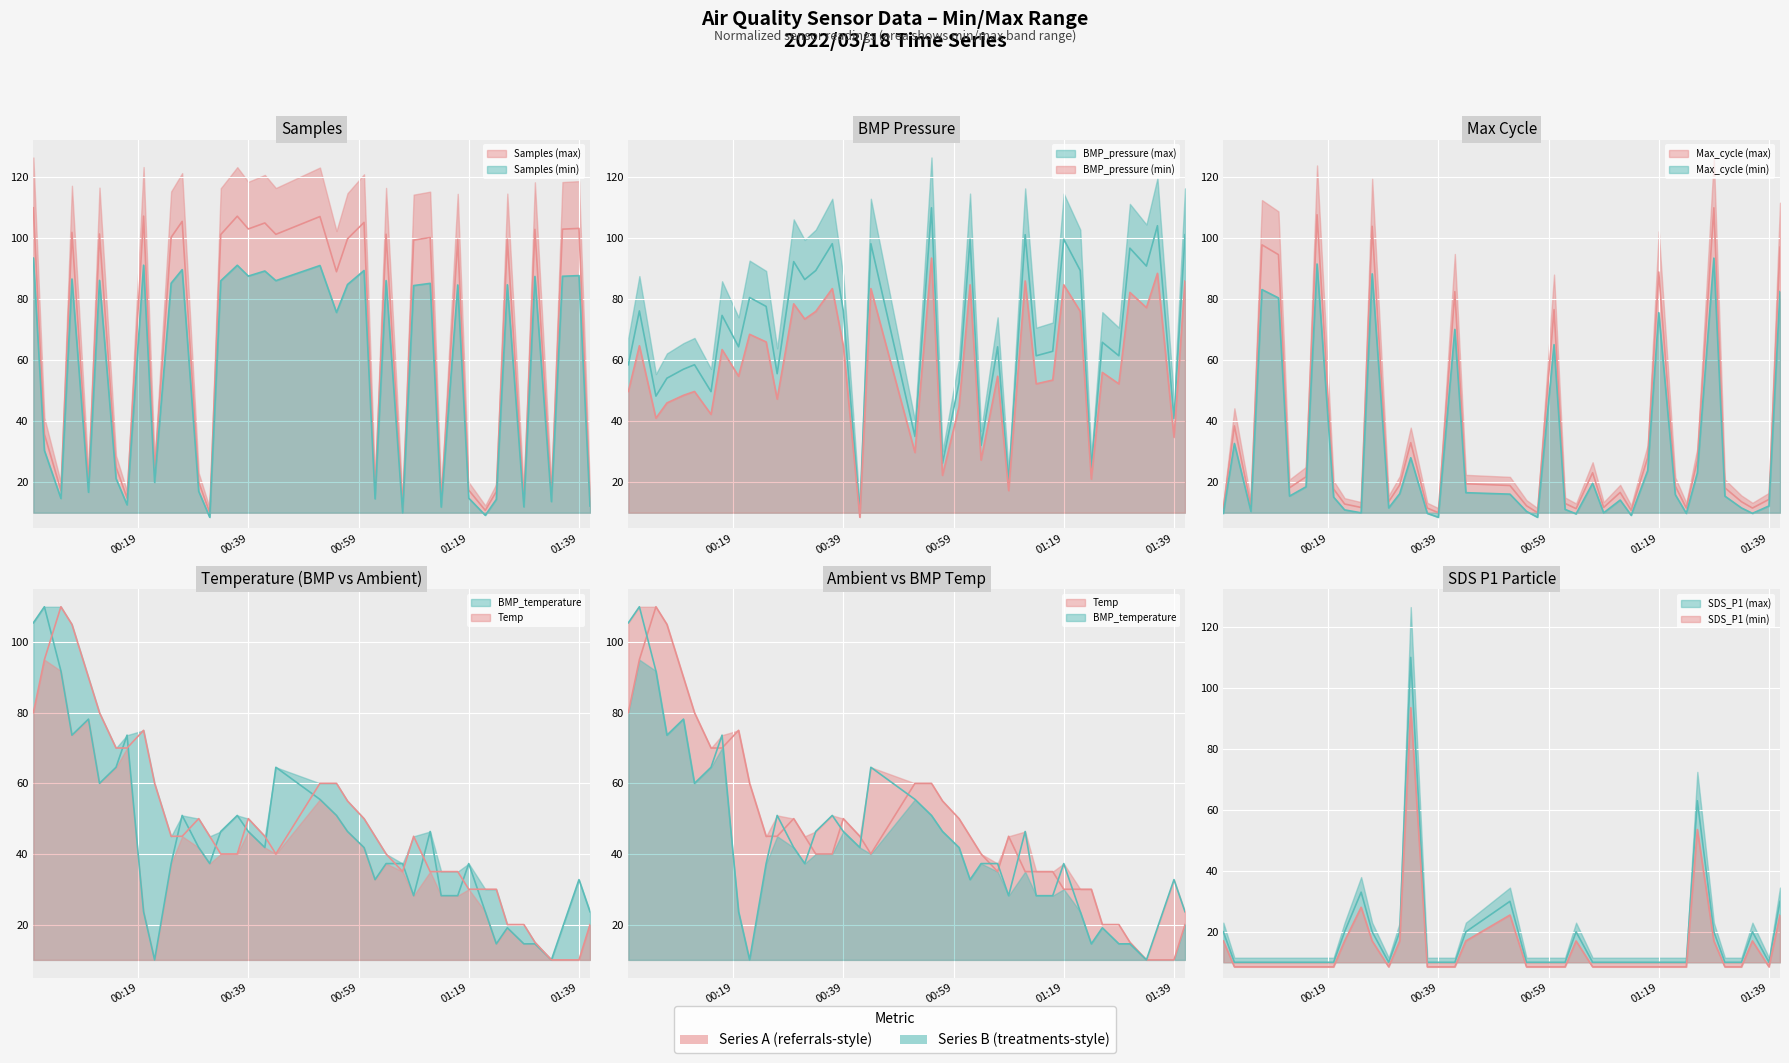

Reading left to right, transcribe all the data shown in this chart.

Samples: 110.0	35.8	17.3	101.9	19.7	101.4	25.0	14.8	107.3	23.5	100.3	105.5	20.0	10.0	101.2	107.2	103.1	105.0	101.3	107.1	89.0	99.8	105.2	17.1	101.3	11.7	99.4	100.3	13.9	99.6	17.4	10.8	16.9	99.7	14.0	102.9	16.0	103.0	103.2	14.3
BMP_pressure: 58.5	76.2	48.2	54.1	57.1	58.5	49.7	74.7	64.4	80.6	77.6	55.6	92.4	86.5	89.4	98.2	76.2	10.0	98.2	35.0	110.0	26.2	52.6	99.7	32.1	64.4	20.3	101.2	61.5	62.9	99.7	89.4	24.7	65.9	61.5	96.8	90.9	104.1	40.9	101.2
Max_cycle: 11.5	38.5	12.3	97.9	94.6	18.2	21.8	107.7	17.8	12.8	11.7	103.9	13.6	19.1	33.0	11.5	10.0	82.5	19.5	18.9	12.3	10.0	76.6	13.0	11.3	23.1	11.7	16.6	10.8	28.0	88.9	18.7	11.5	27.1	110.0	18.2	13.6	11.5	14.4	97.1
BMP_temperature: 105.5	110.0	91.8	73.6	78.2	60.0	64.5	73.6	23.6	10.0	37.3	50.9	41.8	37.3	46.4	50.9	46.4	41.8	64.5	55.5	50.9	46.4	41.8	32.7	37.3	37.3	28.2	46.4	28.2	28.2	37.3	23.6	14.5	19.1	14.5	14.5	10.0	19.1	32.7	23.6
Temp: 80.0	95.0	110.0	105.0	90.0	80.0	70.0	70.0	75.0	60.0	45.0	45.0	50.0	45.0	40.0	40.0	50.0	45.0	40.0	60.0	60.0	55.0	50.0	45.0	40.0	35.0	45.0	35.0	35.0	35.0	30.0	30.0	30.0	20.0	20.0	15.0	10.0	10.0	10.0	20.0
SDS_P1: 17.0	8.5	8.5	8.5	8.5	8.5	8.5	8.5	8.5	17.0	28.0	17.0	8.5	17.0	93.5	8.5	8.5	8.5	17.0	25.5	8.5	8.5	8.5	8.5	17.0	8.5	8.5	8.5	8.5	8.5	8.5	8.5	8.5	53.5	17.0	8.5	8.5	17.0	8.5	25.5